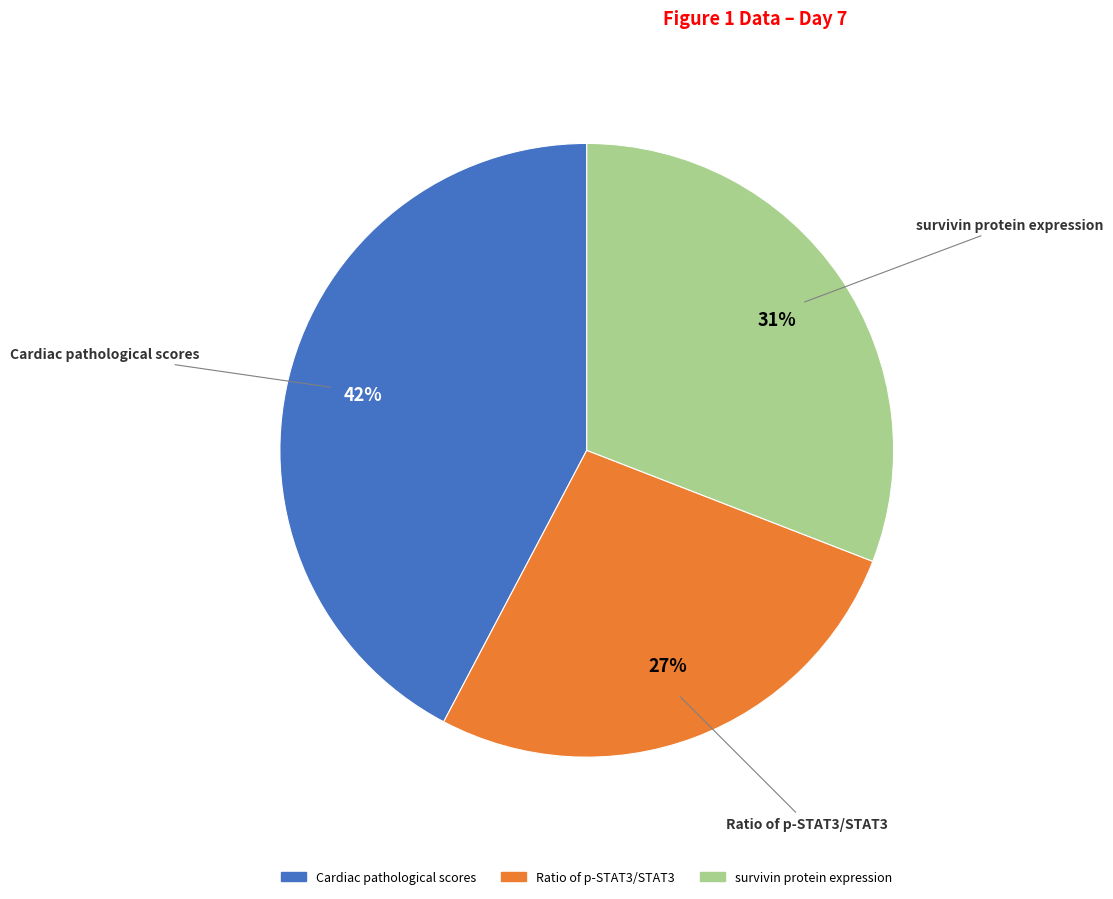

How many slices are in this pie chart?

3